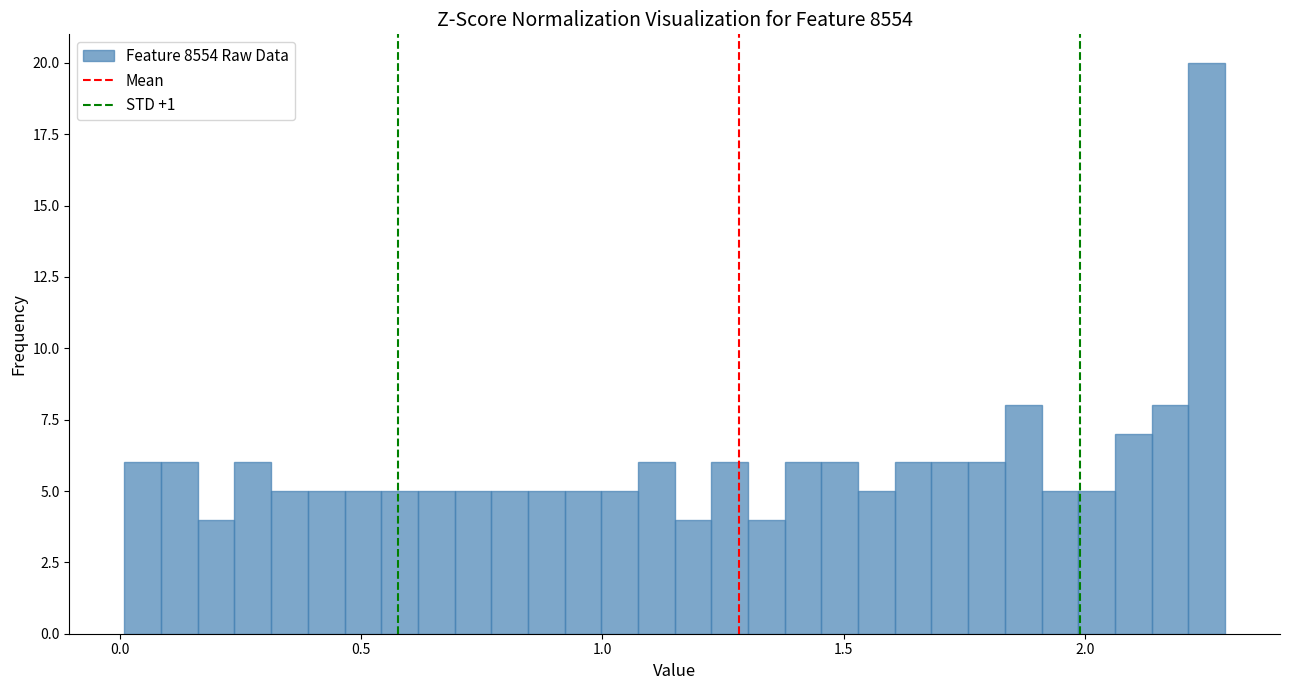

Read against the x-axis, roughly where is the centre of the tallest bar?

2.25